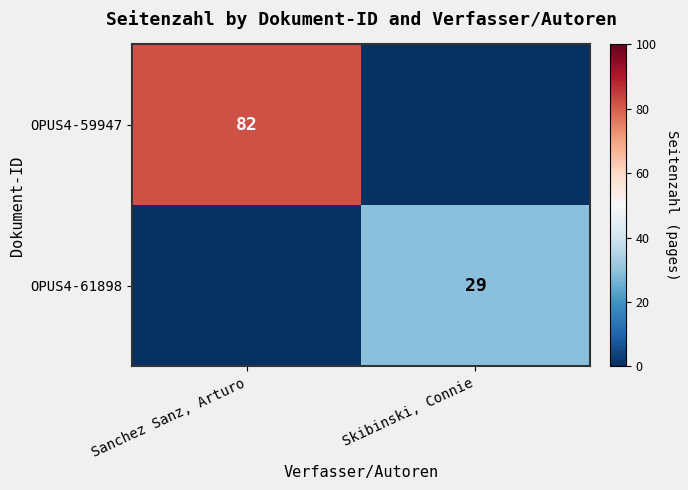

The value of OPUS4-61898 at Skibinski, Connie is 52. True or false?

False